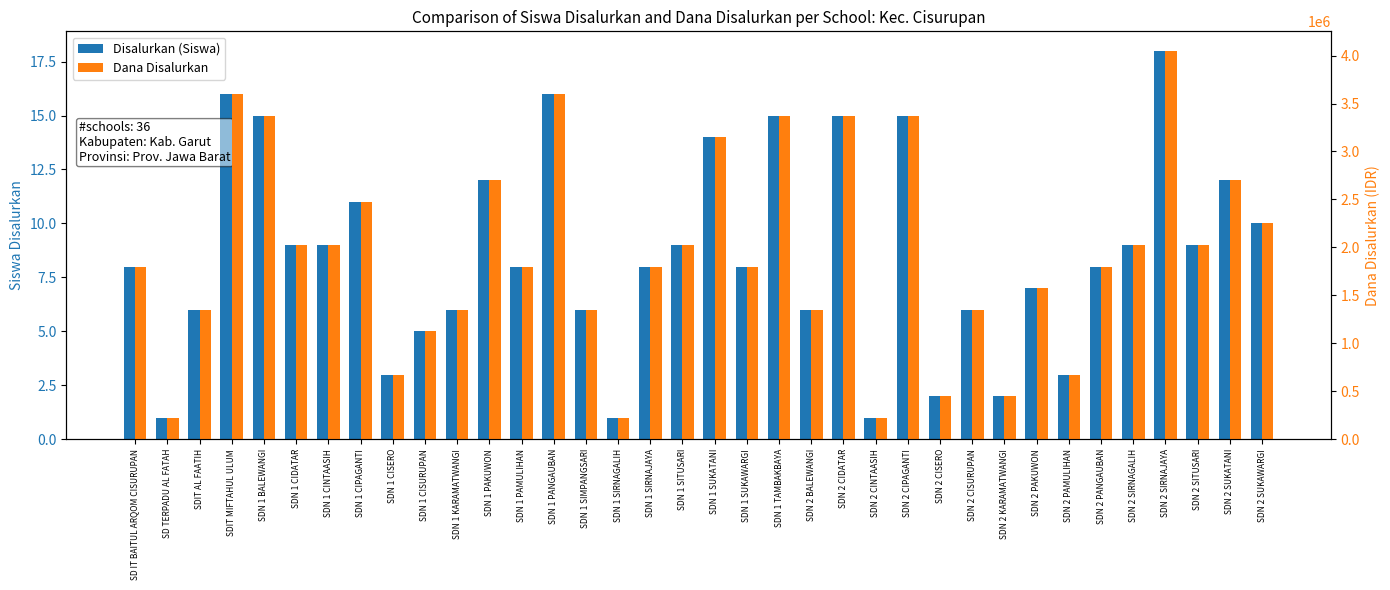

What are all the series names shown in the legend?

Disalurkan (Siswa), Dana Disalurkan